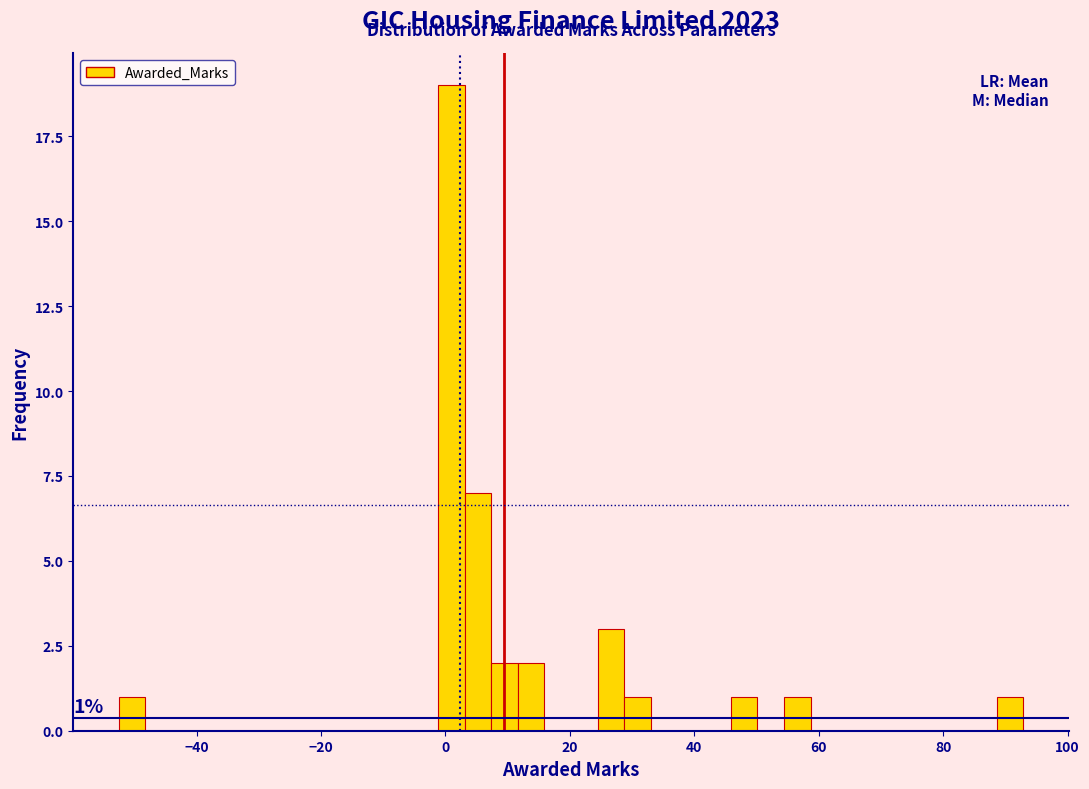

Around what value on the x-axis is the tallest bar? Give the approximate position of its centre, as read against the axis.

0